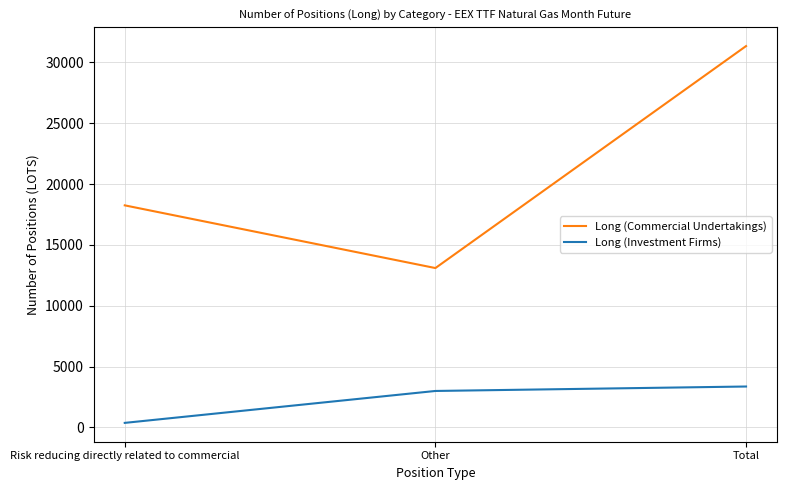

The Long (Commercial Undertakings) series shows 31343.3 at Total. True or false?

True